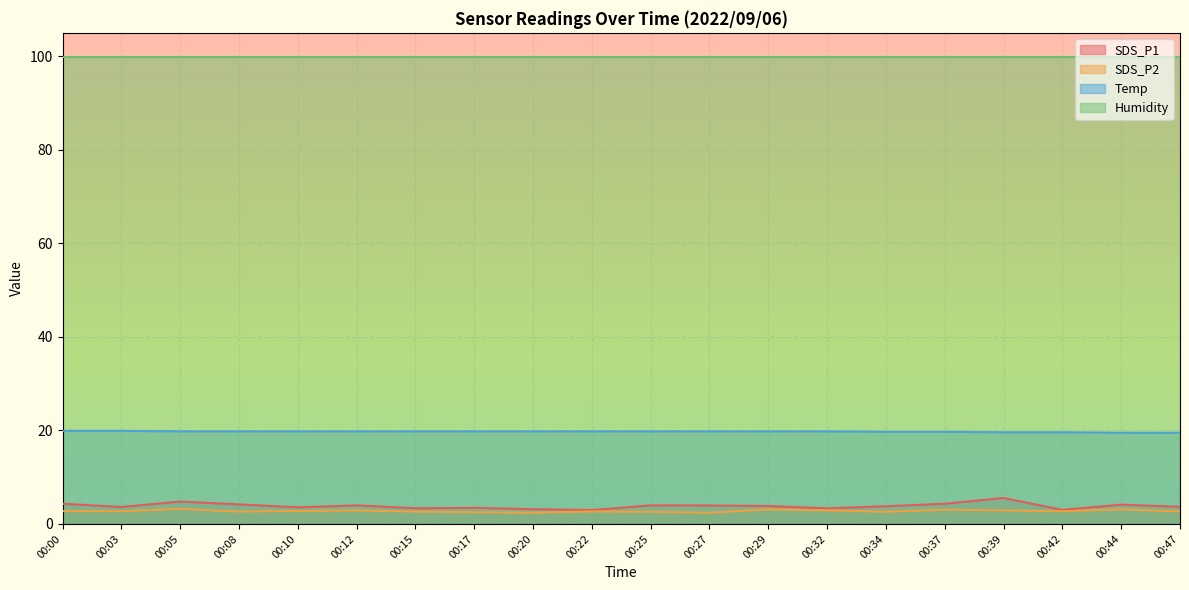

At which category is the sum across all series the highest?

00:39